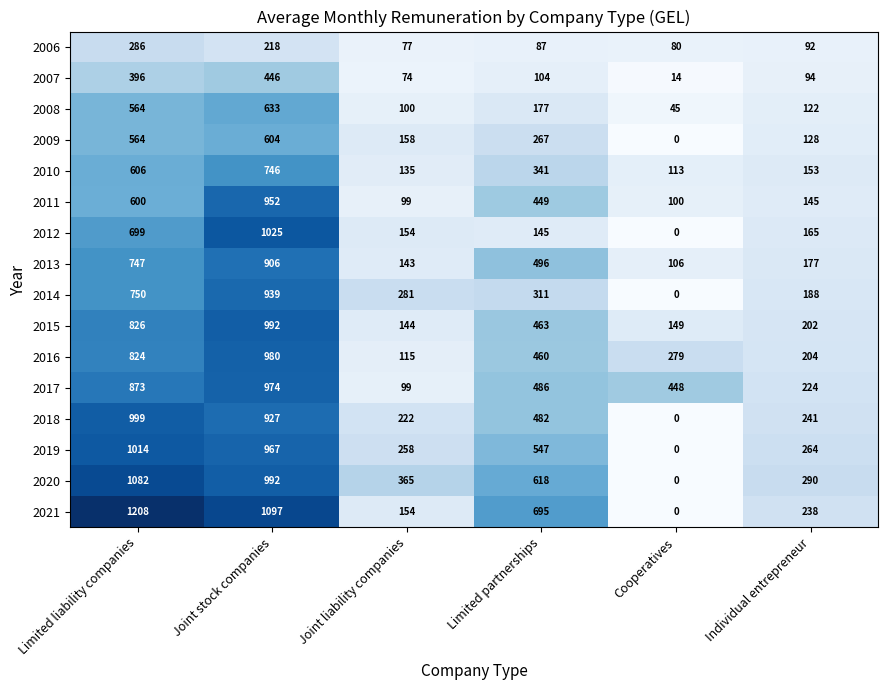

Which series has the largest range (max minus min)?

2021